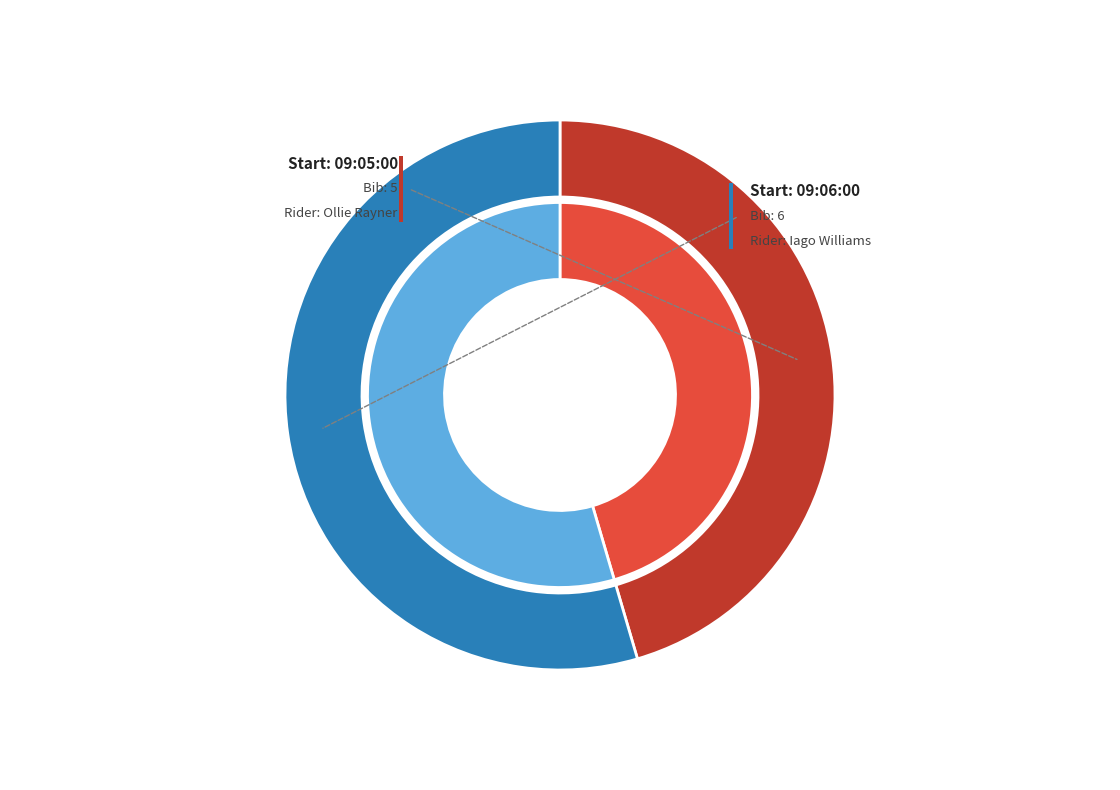

What is the total percentage of 09:05:00 and 09:06:00?

100.0%